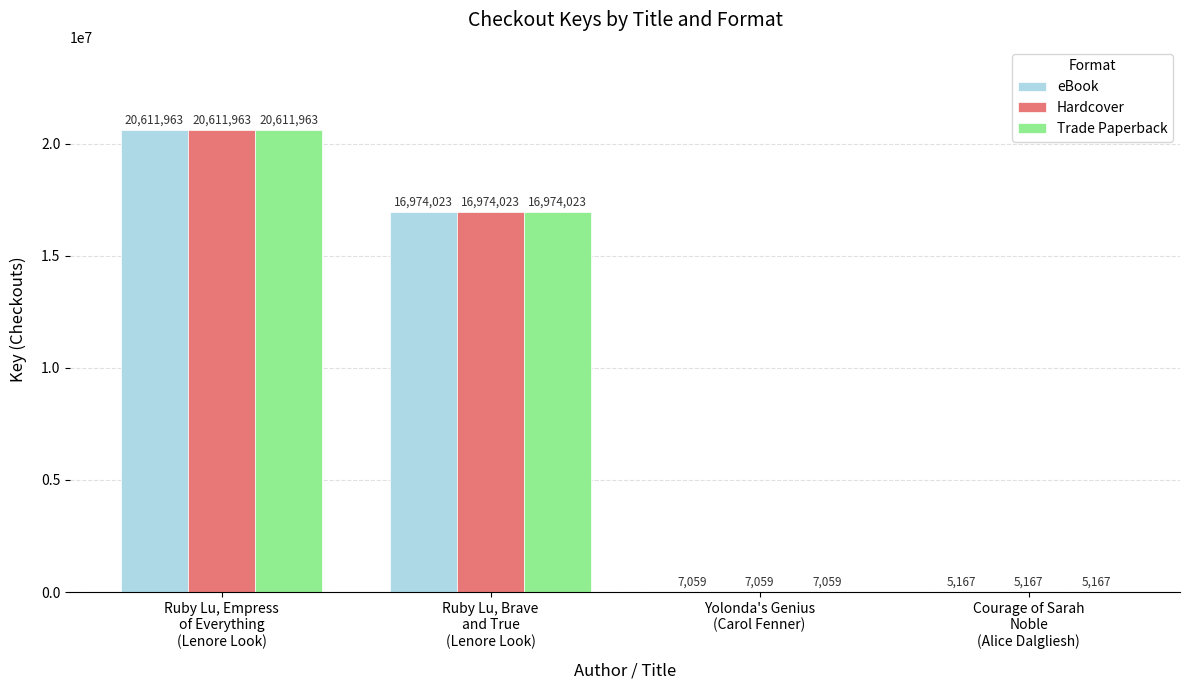

The value of Hardcover at Ruby Lu, Empress
of Everything
(Lenore Look) is 20611963. True or false?

True